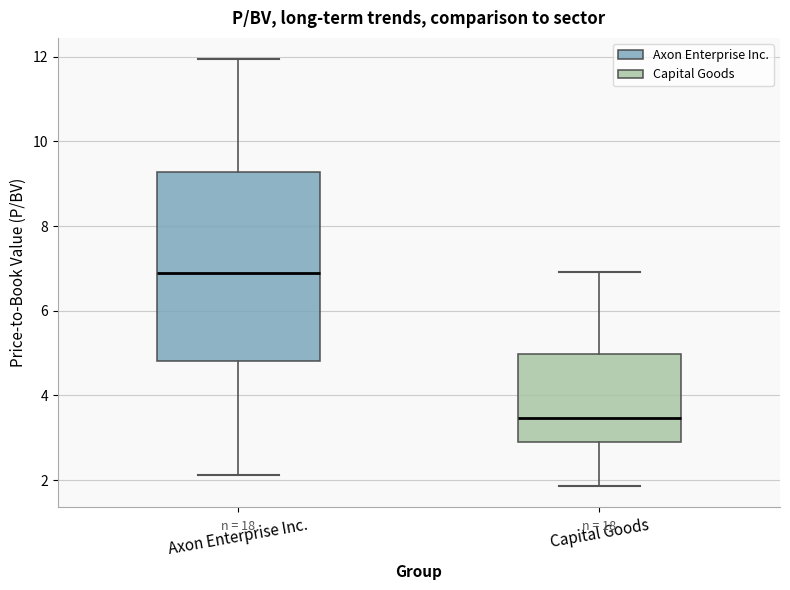

Which box's median line is the highest?

Axon Enterprise Inc.